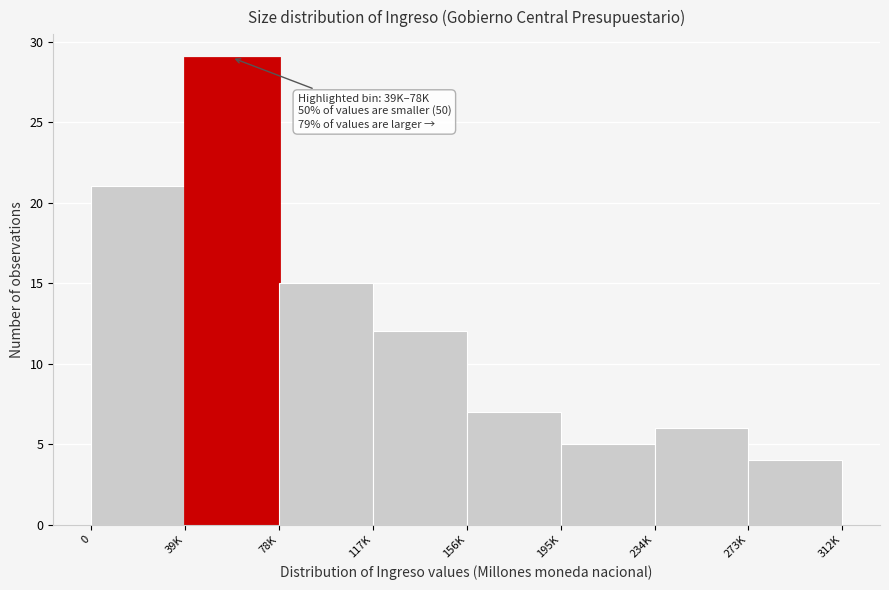

Reading left to right, list all the values displayed in this chart.

21	29	15	12	7	5	6	4